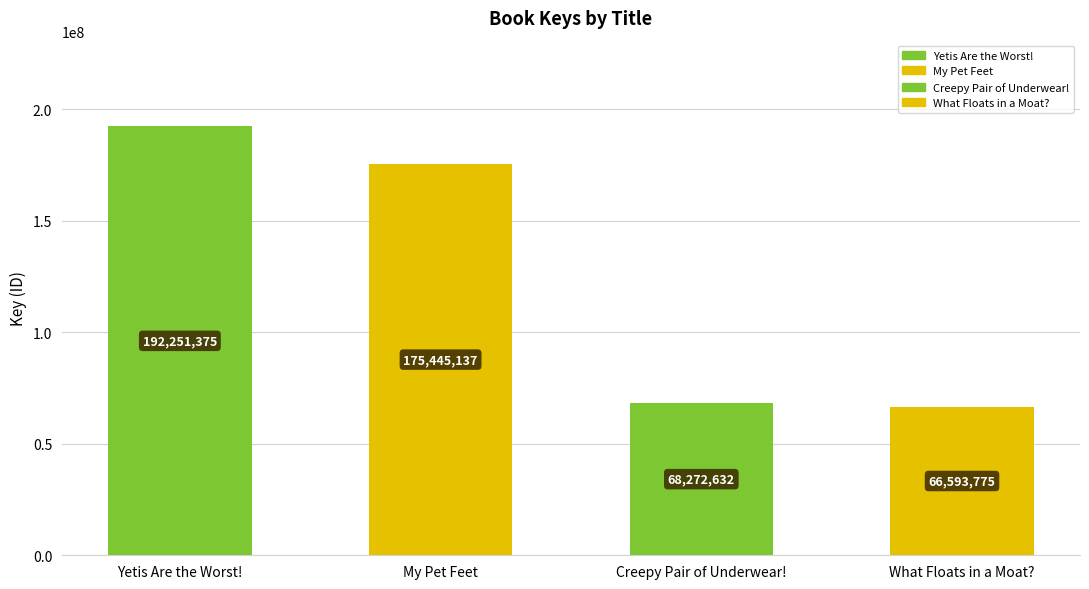

How many bars are there in total?

4